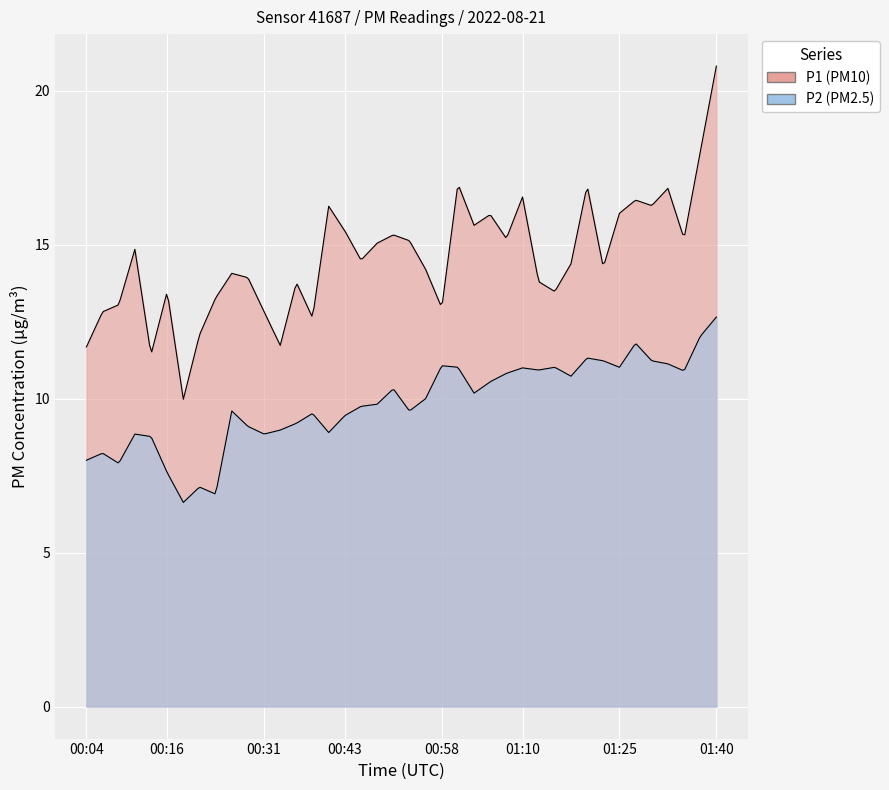

Which series has the largest range (max minus min)?

P1